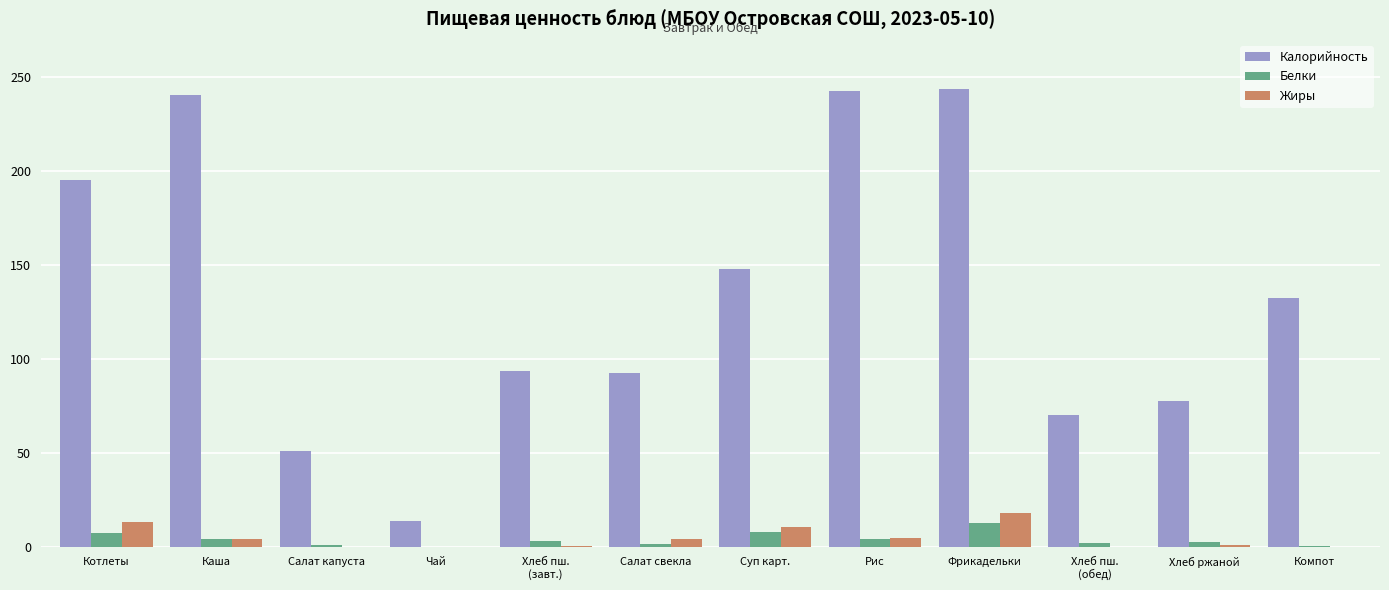

Which series changed the most between Салат капуста and Компот?

Калорийность